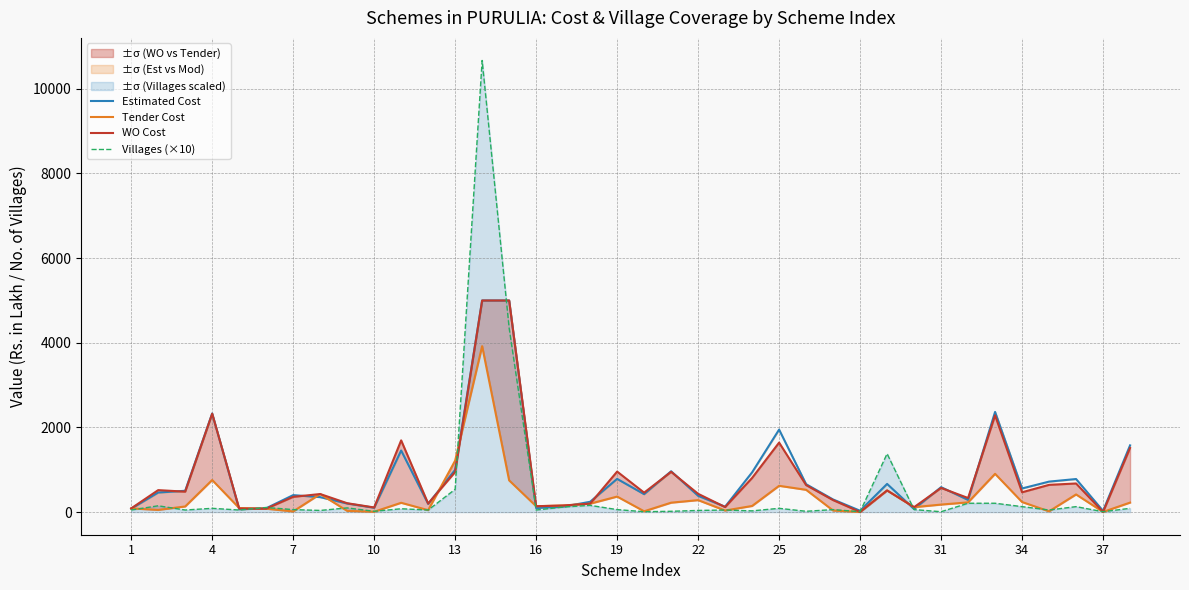

Is it true that WO Cost equals 147.5 at 13?

False